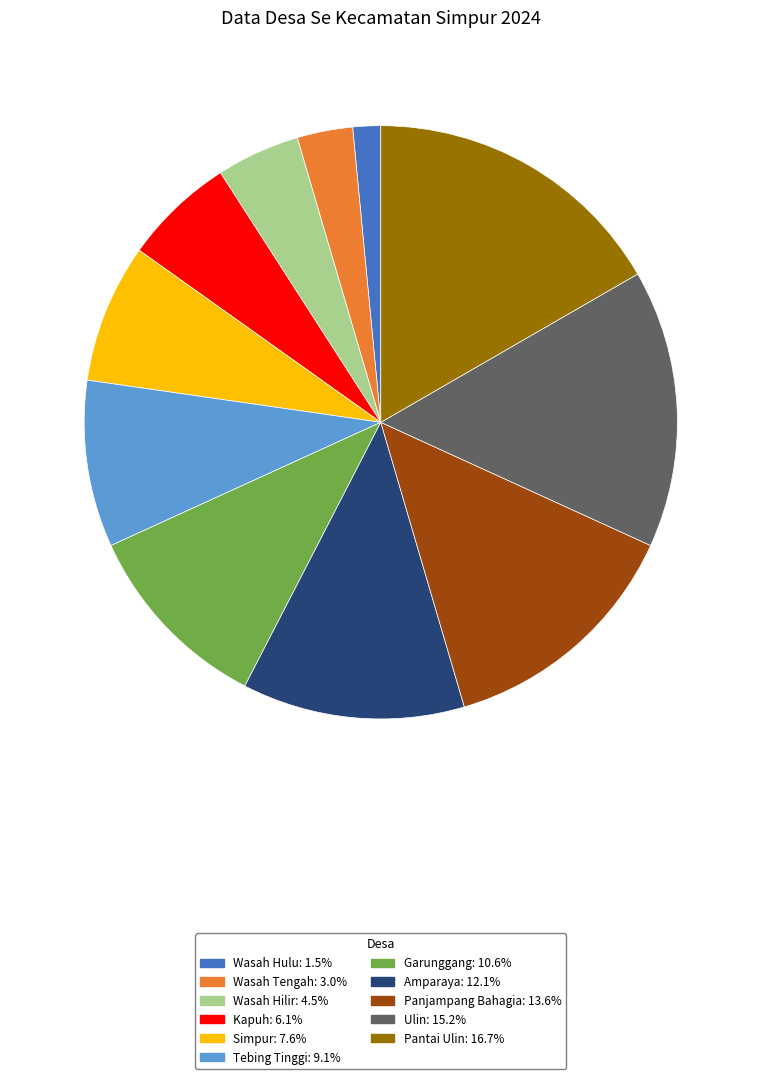

Which slice is the largest?

Pantai Ulin